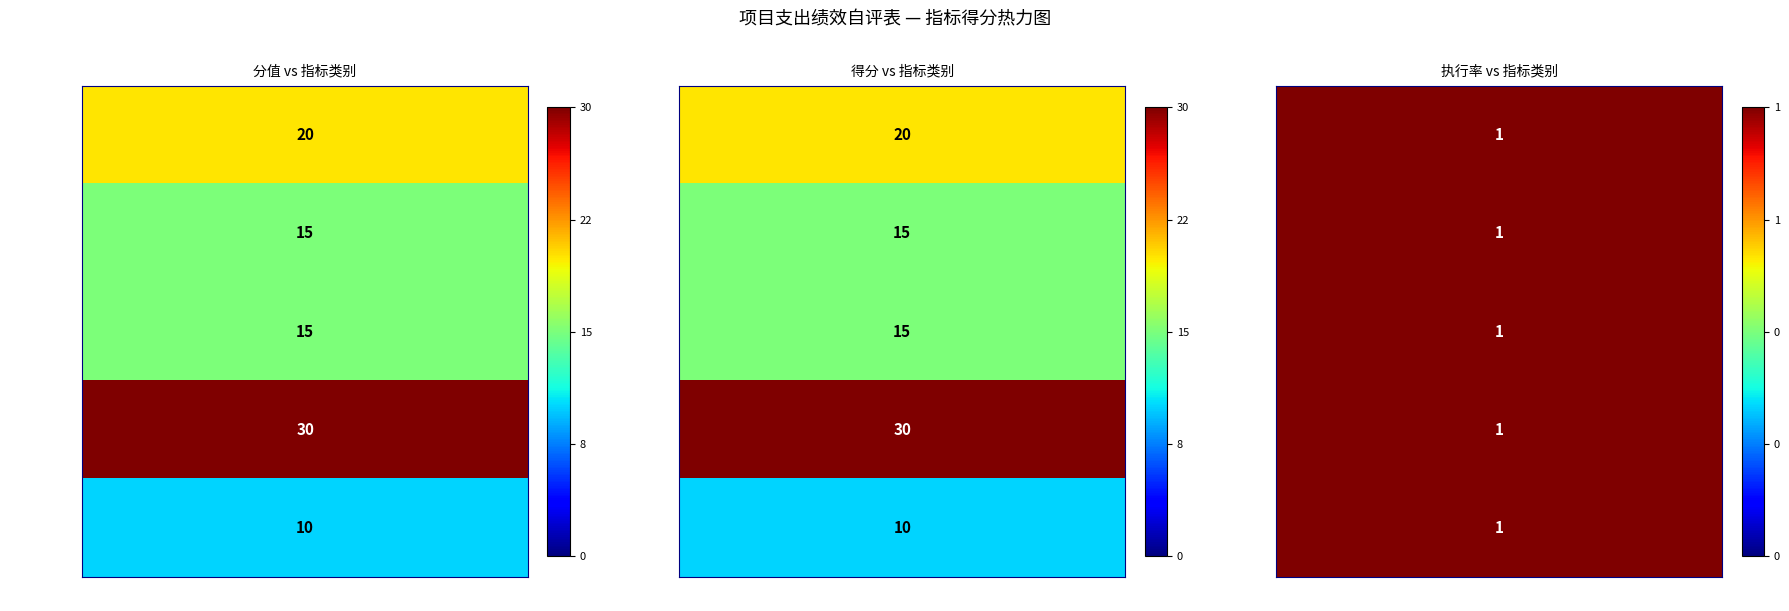

Between 数量指标 and 时效指标, which series saw the biggest shift?

社会效益